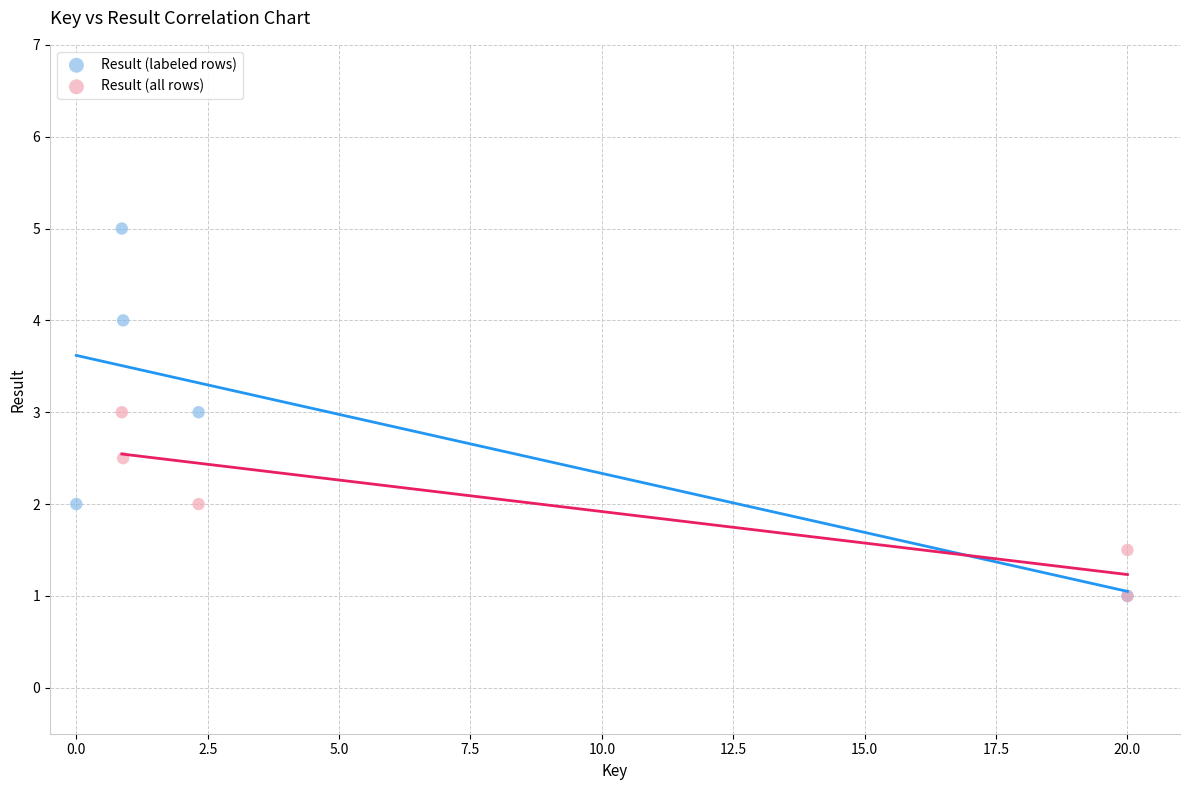

Which series has the largest Y range (max minus min)?

Result (labeled rows)